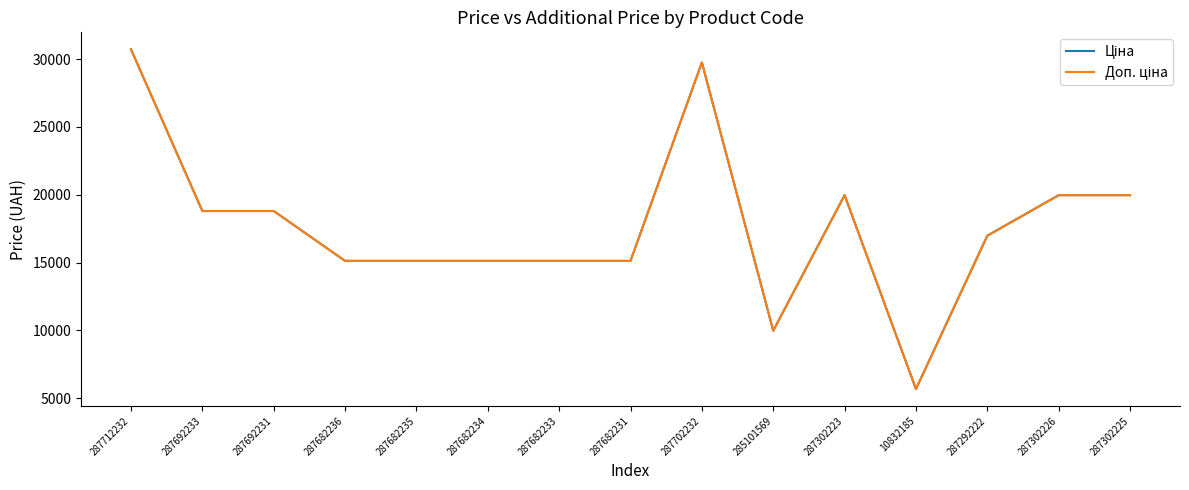

What is the label of the 5th point from the left?

287682235